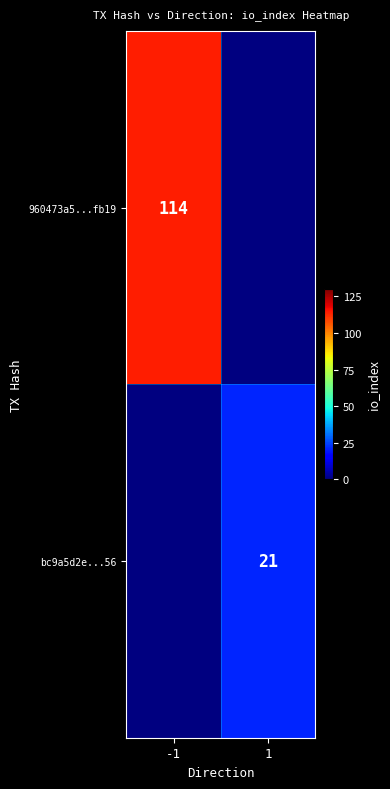

Is the value of 960473a5...fb19 at -1 greater than the value of bc9a5d2e...56 at 1?

Yes